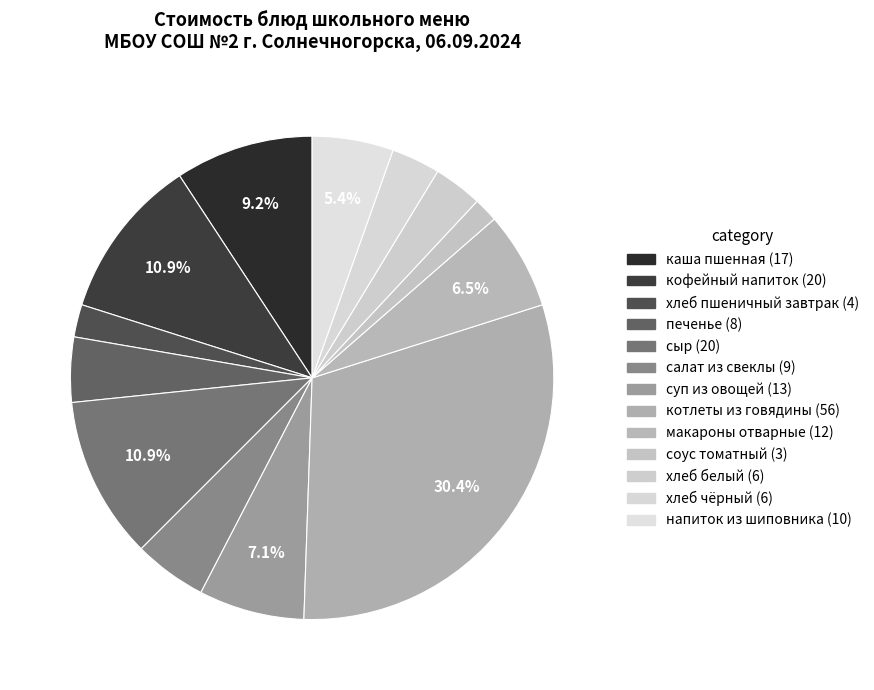

To the nearest percent, what is the average slice percentage?

8%